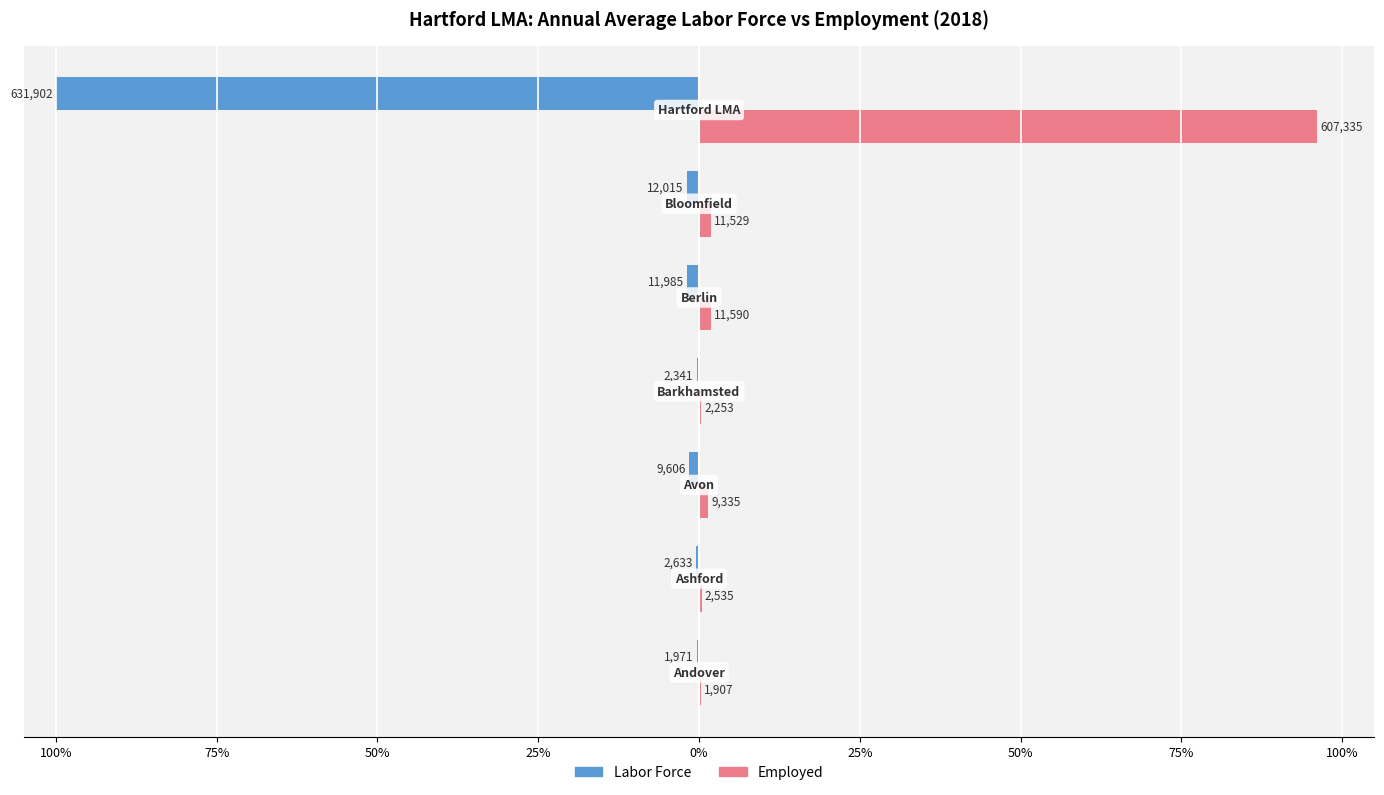

What are all the series names shown in the legend?

Labor Force, Employed